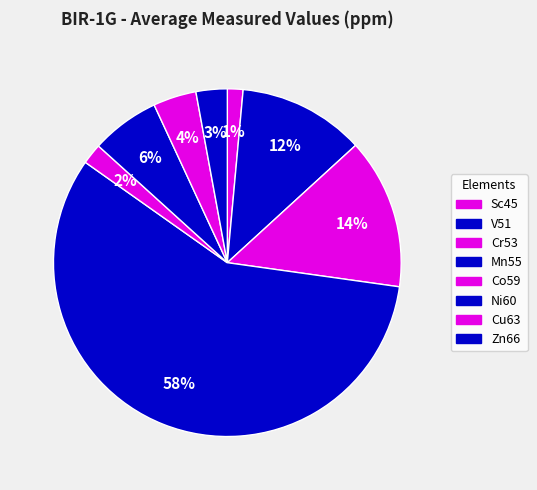

What is the change in value from Mn55 to Zn66?

-1530.7